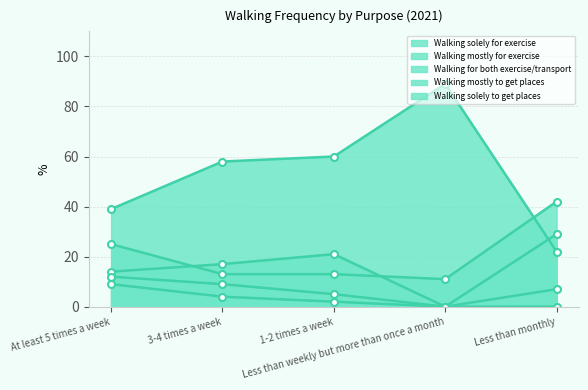

Reading left to right, what are all the values shown in this chart?

Walking solely for exercise: At least 5 times a week=39	3-4 times a week=58	1-2 times a week=60	Less than weekly but more than once a month=89	Less than monthly=22
Walking mostly for exercise: At least 5 times a week=14	3-4 times a week=17	1-2 times a week=21	Less than weekly but more than once a month=0	Less than monthly=29
Walking for both exercise/transport: At least 5 times a week=25	3-4 times a week=13	1-2 times a week=13	Less than weekly but more than once a month=11	Less than monthly=42
Walking mostly to get places: At least 5 times a week=9	3-4 times a week=4	1-2 times a week=2	Less than weekly but more than once a month=0	Less than monthly=7
Walking solely to get places: At least 5 times a week=12	3-4 times a week=9	1-2 times a week=5	Less than weekly but more than once a month=0	Less than monthly=0